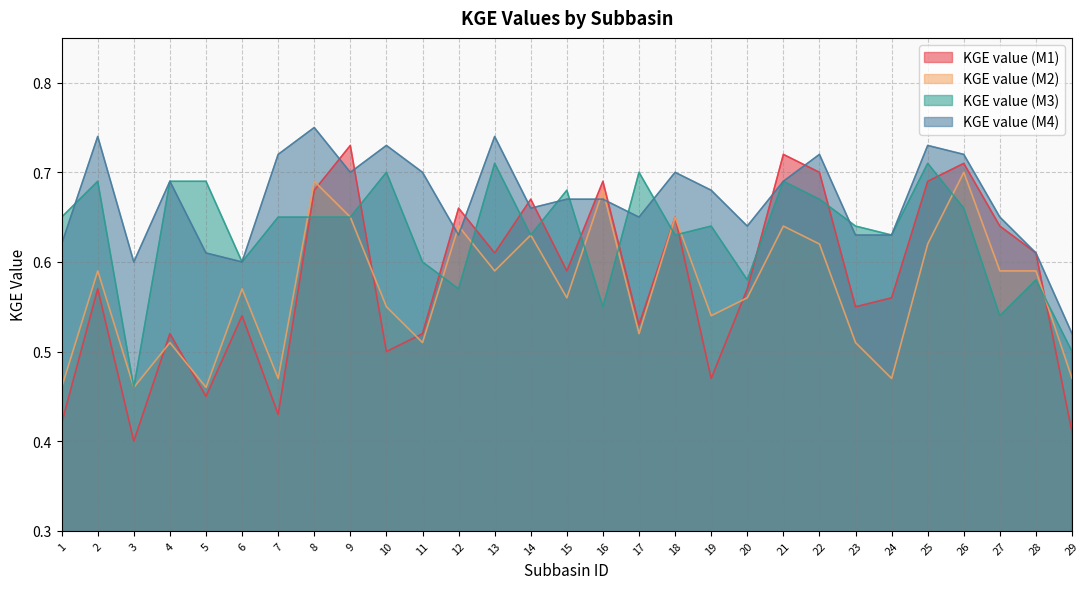

Which series has the largest range (max minus min)?

KGE value (M1)